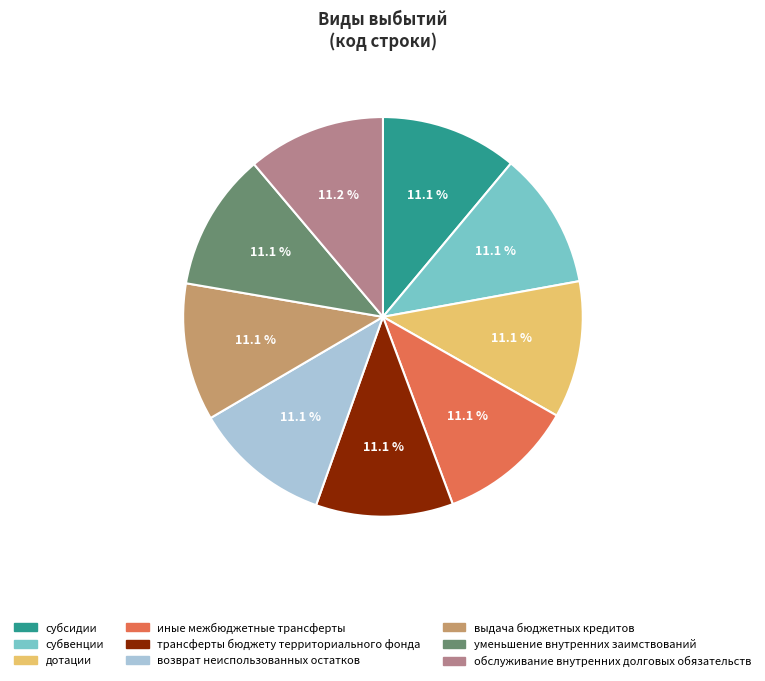

What is the ratio of the value at дотации to the value at трансферты бюджету территориального фонда?

1.0